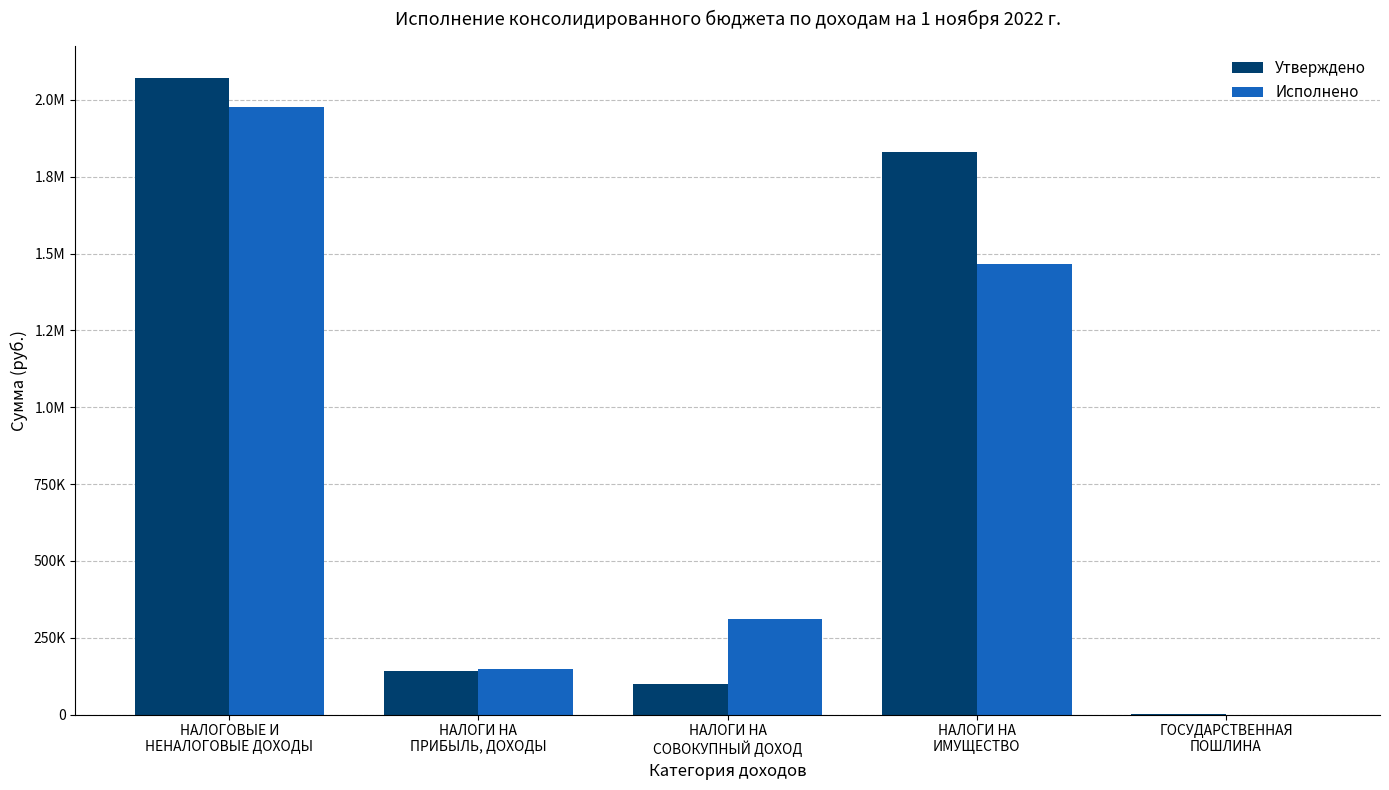

Which category has the highest value in the Утверждено series?

НАЛОГОВЫЕ И
НЕНАЛОГОВЫЕ ДОХОДЫ